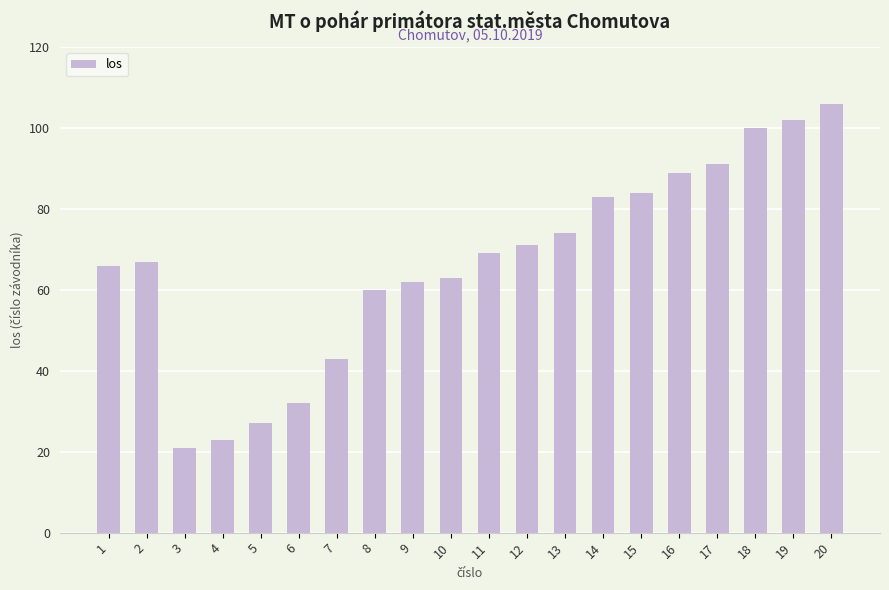

What value does the data have at 9?

62